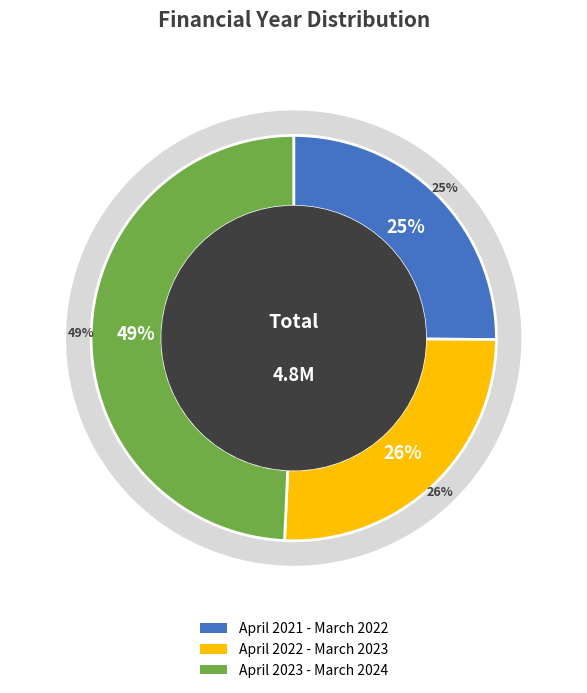

Which category has the biggest portion of the pie?

April 2023 - March 2024